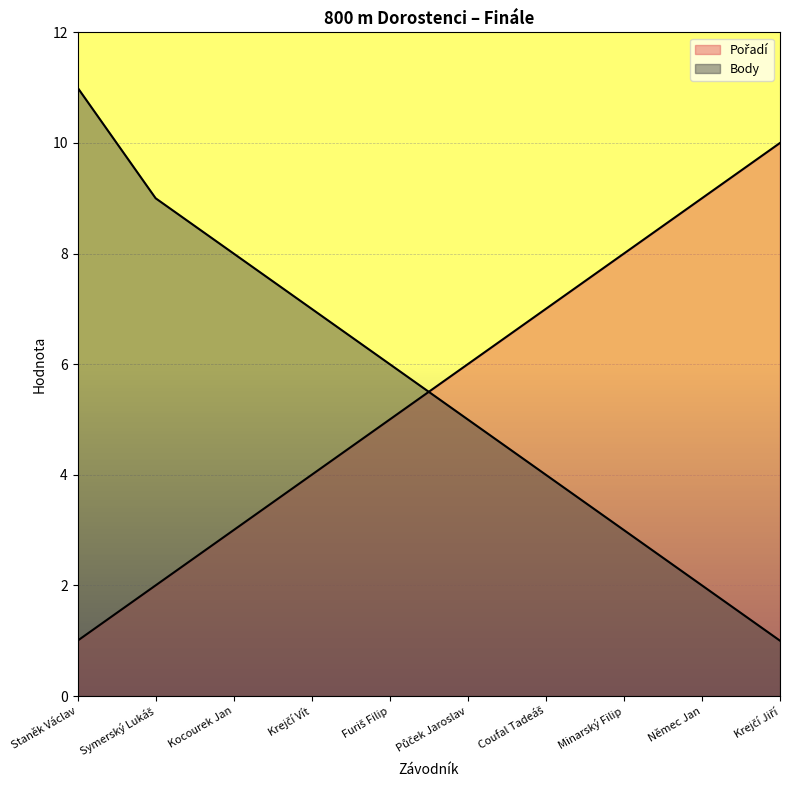

What are all the series names shown in the legend?

Pořadí, Body